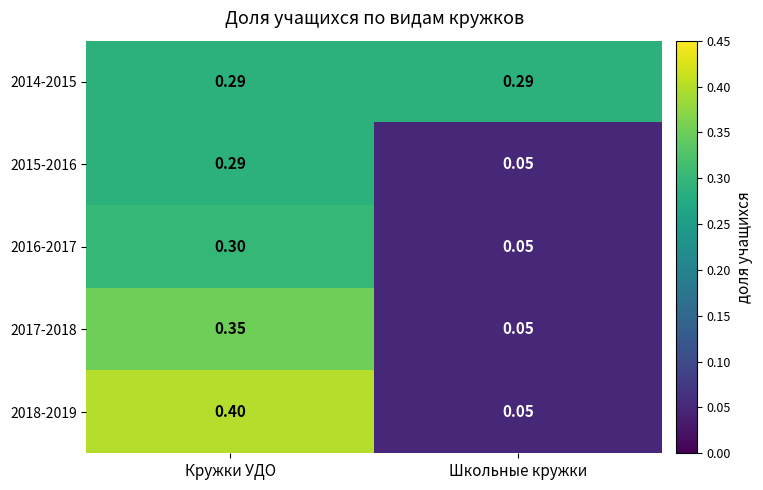

At which label does 2016-2017 reach its minimum?

Школьные кружки